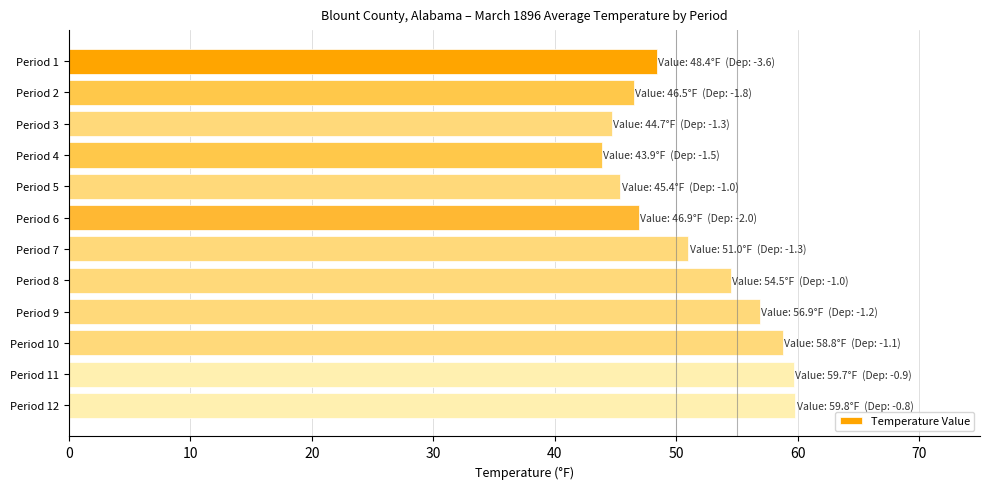

What is the value of the 2nd bar from the top?

46.5